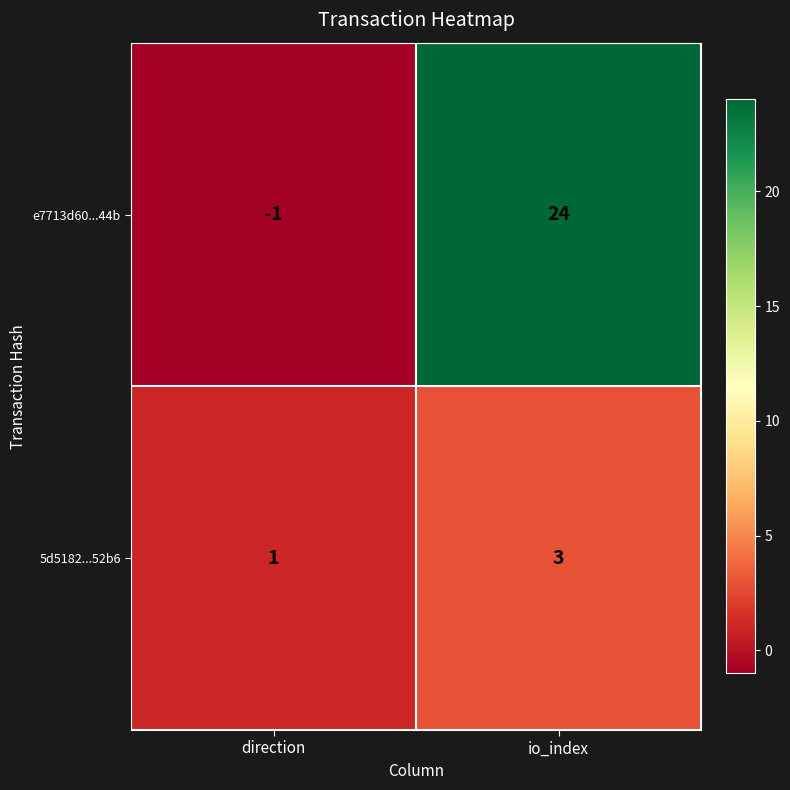

Reading left to right, extract all data points from this chart.

e7713d60...44b: direction=-1	io_index=24
5d5182...52b6: direction=1	io_index=3